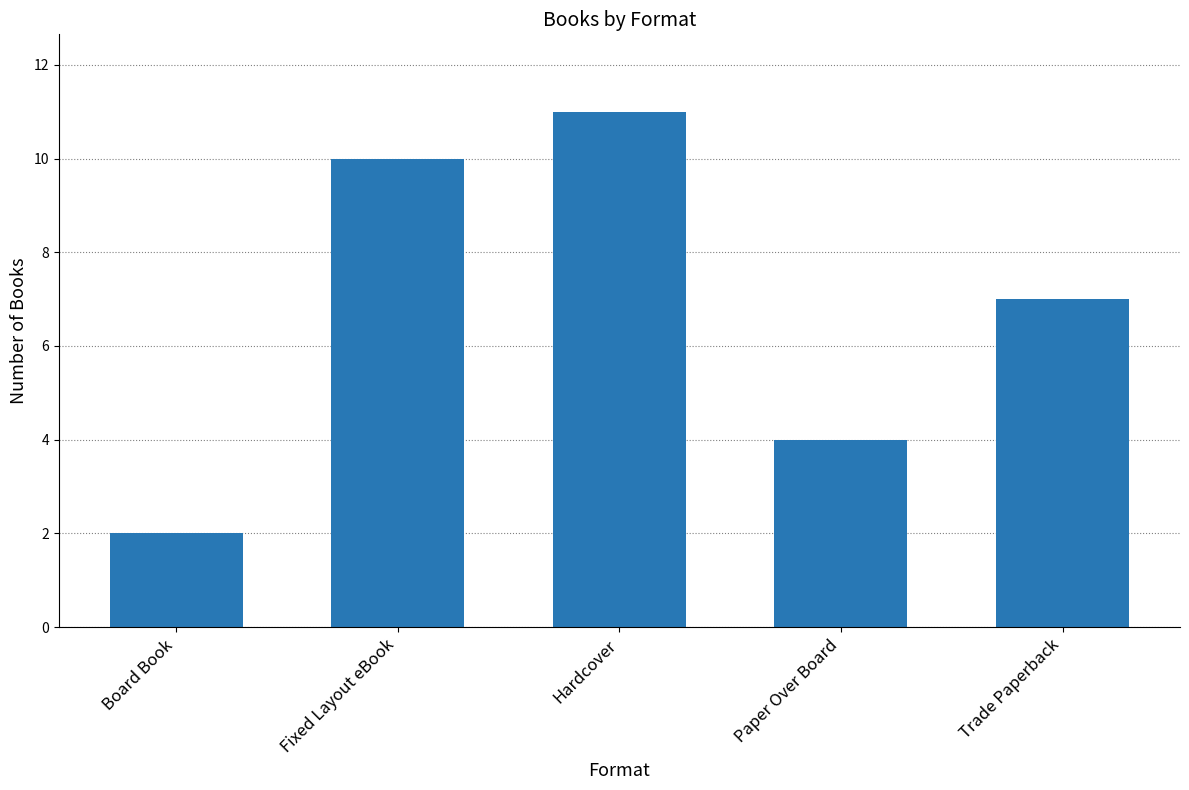

The chart shows a value of 4 at Trade Paperback. True or false?

False